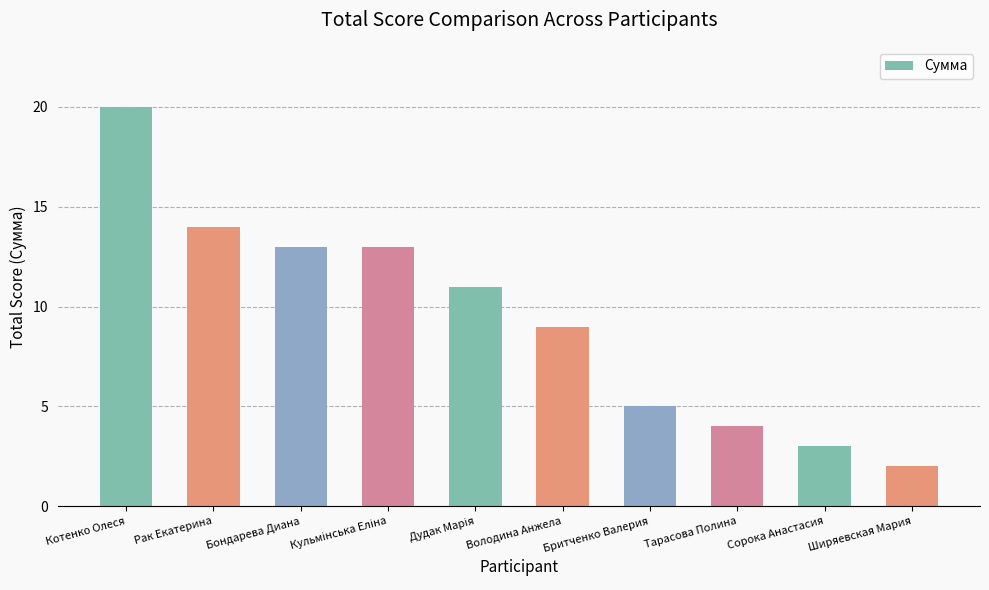

What is the difference between the second highest and second lowest values?

11